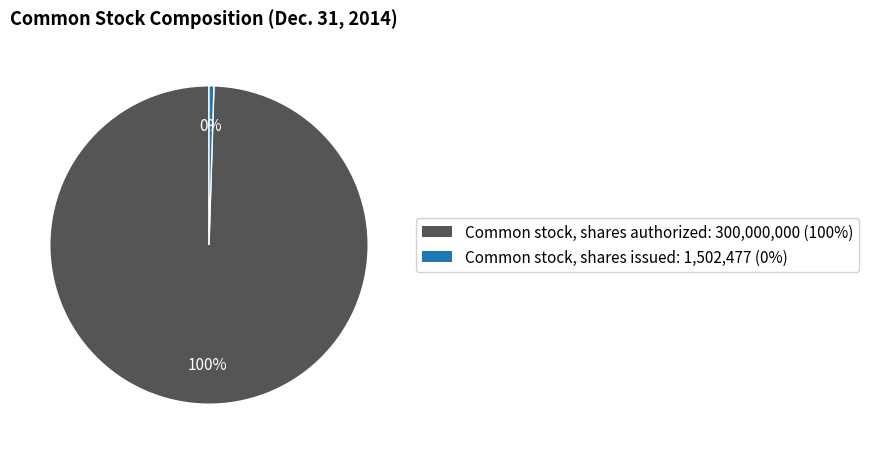

Between Common stock, shares issued and Common stock, shares authorized, which is larger?

Common stock, shares authorized